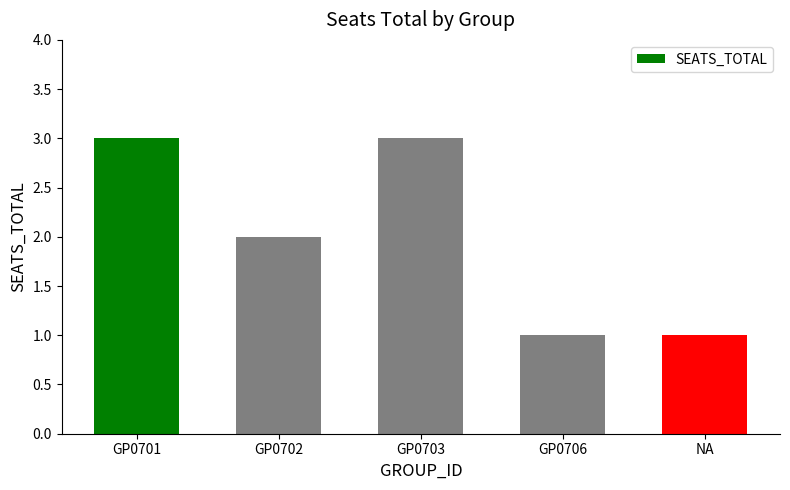

Read the value at GP0706.

1